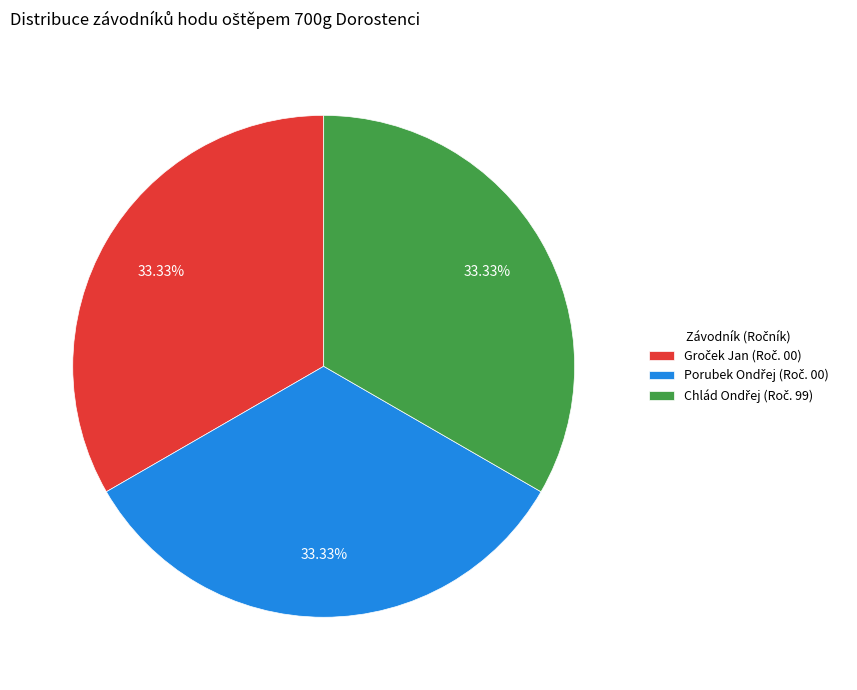

Does any single category account for the majority?

No